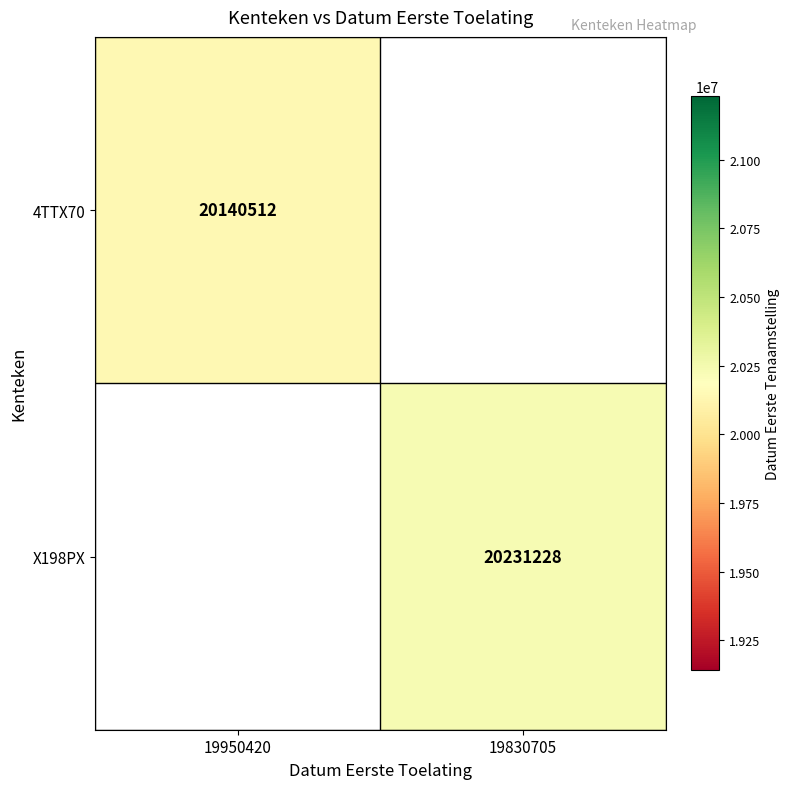

Which has a higher value, 19950420 or 19830705?

19830705